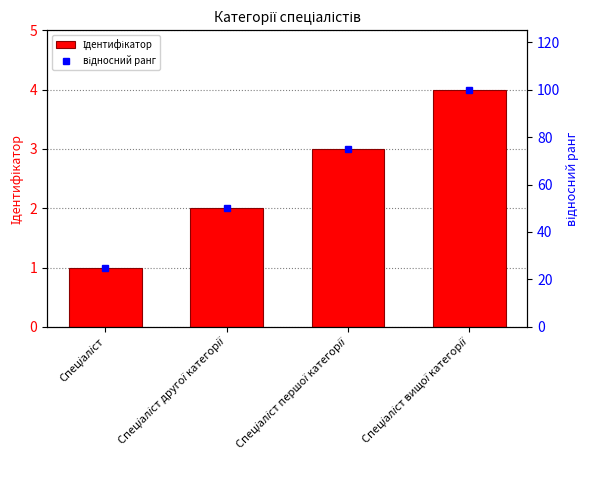

Which series changed the most between Спеціаліст другої категорії and Спеціаліст першої категорії?

відносний ранг